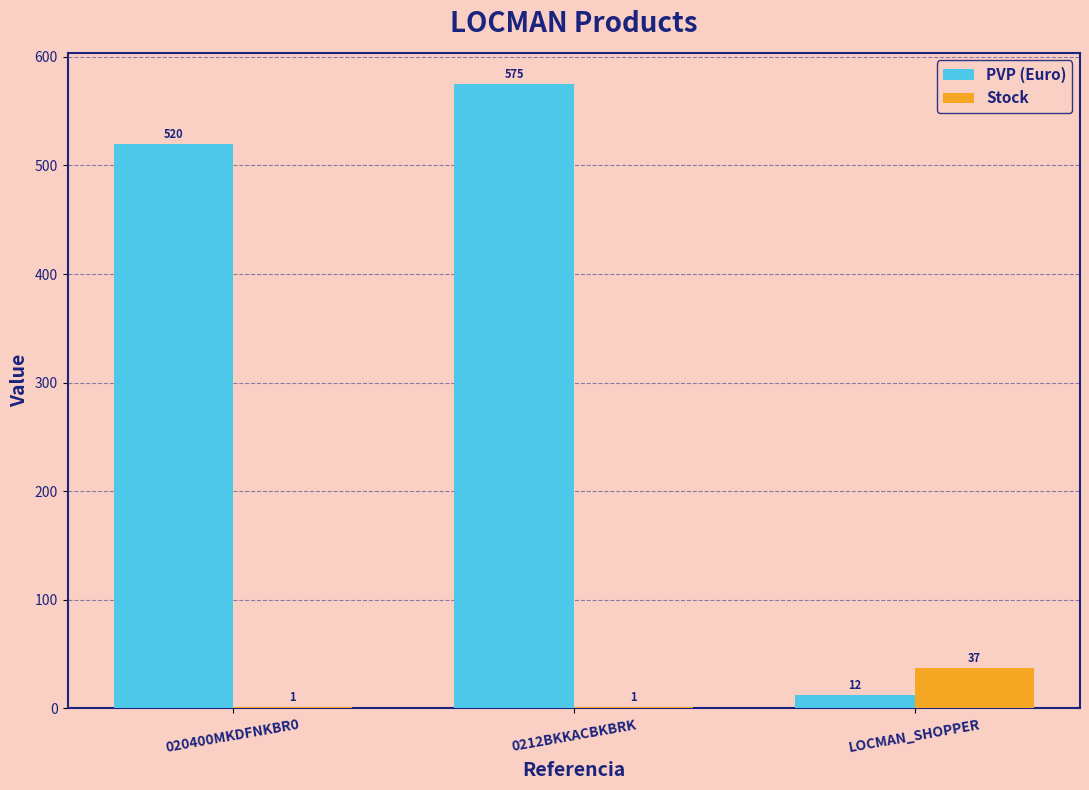

Where is PVP (Euro) nearest to the value 293?

020400MKDFNKBR0